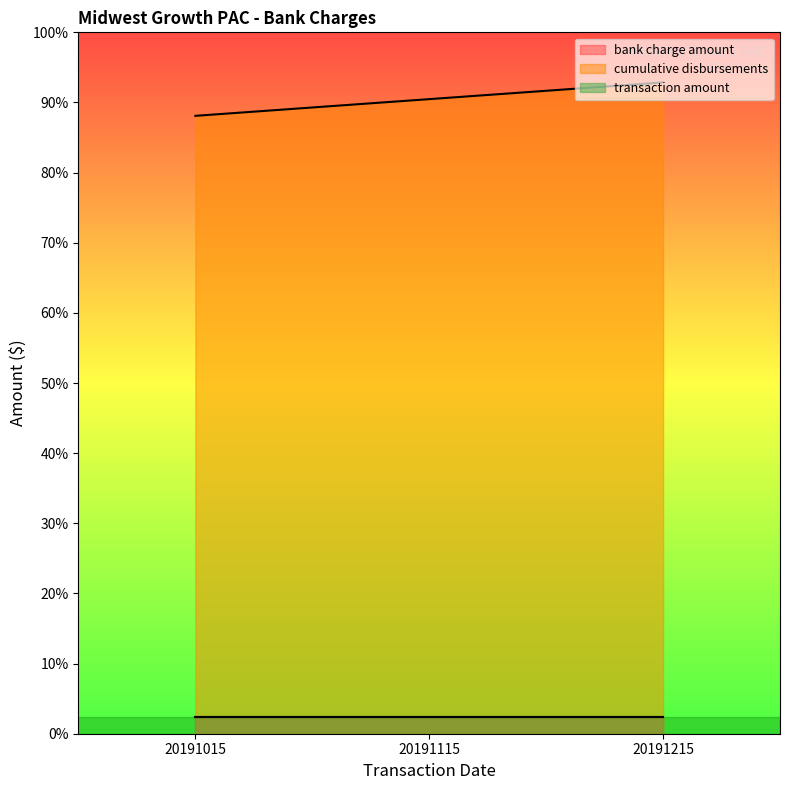

Which series has the largest total across all categories?

cumulative disbursements